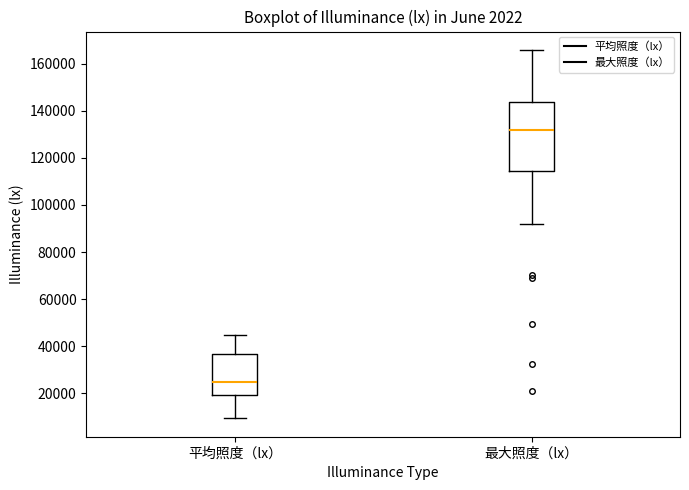

Reading left to right, transcribe this box plot: for each box, give where its median line is, the range the box spans, and where its two whiskers end, as read against the y-axis. The values are not printed on the chart, so give them approximately, as read against the axis.

平均照度（lx）: median 24000, box 20000 to 36000, whiskers 10000 to 44000
最大照度（lx）: median 132000, box 114000 to 144000, whiskers 92000 to 166000